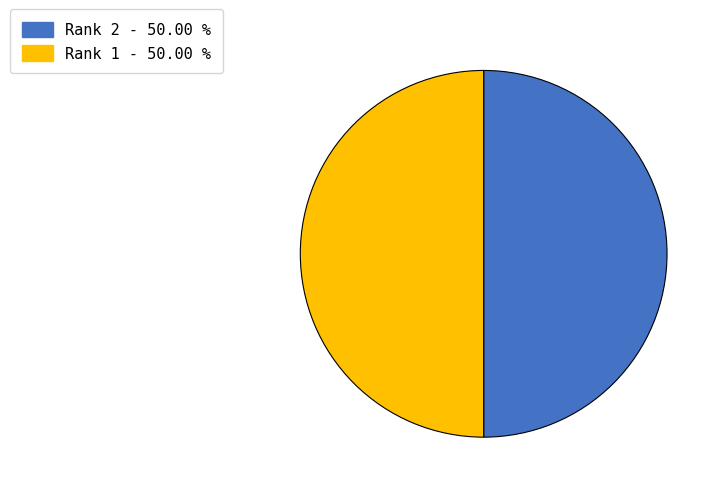

Approximately how many times larger is the value at Rank 2 - 50.00 % compared to Rank 1 - 50.00 %?

1.0